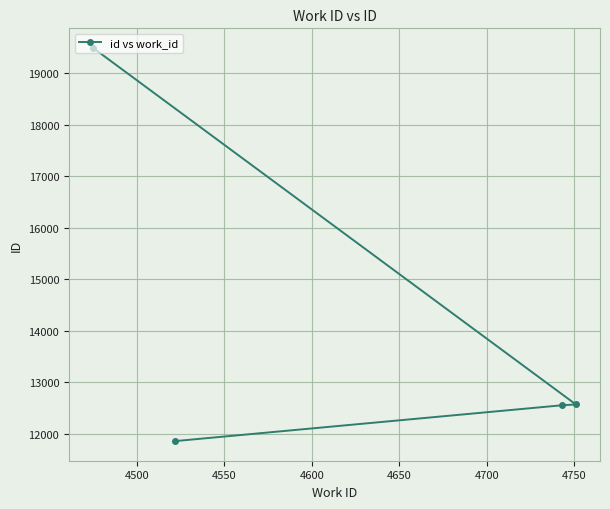

What is the smallest value displayed?

11863